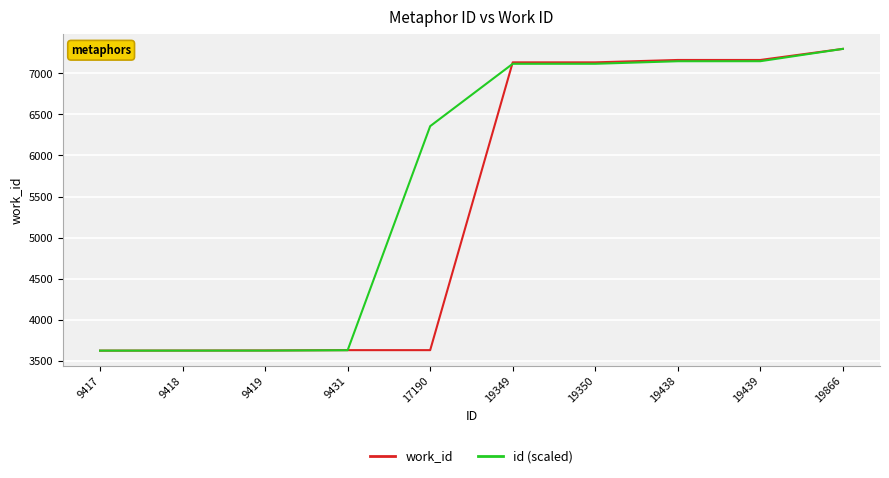

The work_id series shows 3628.0 at 9418. True or false?

True